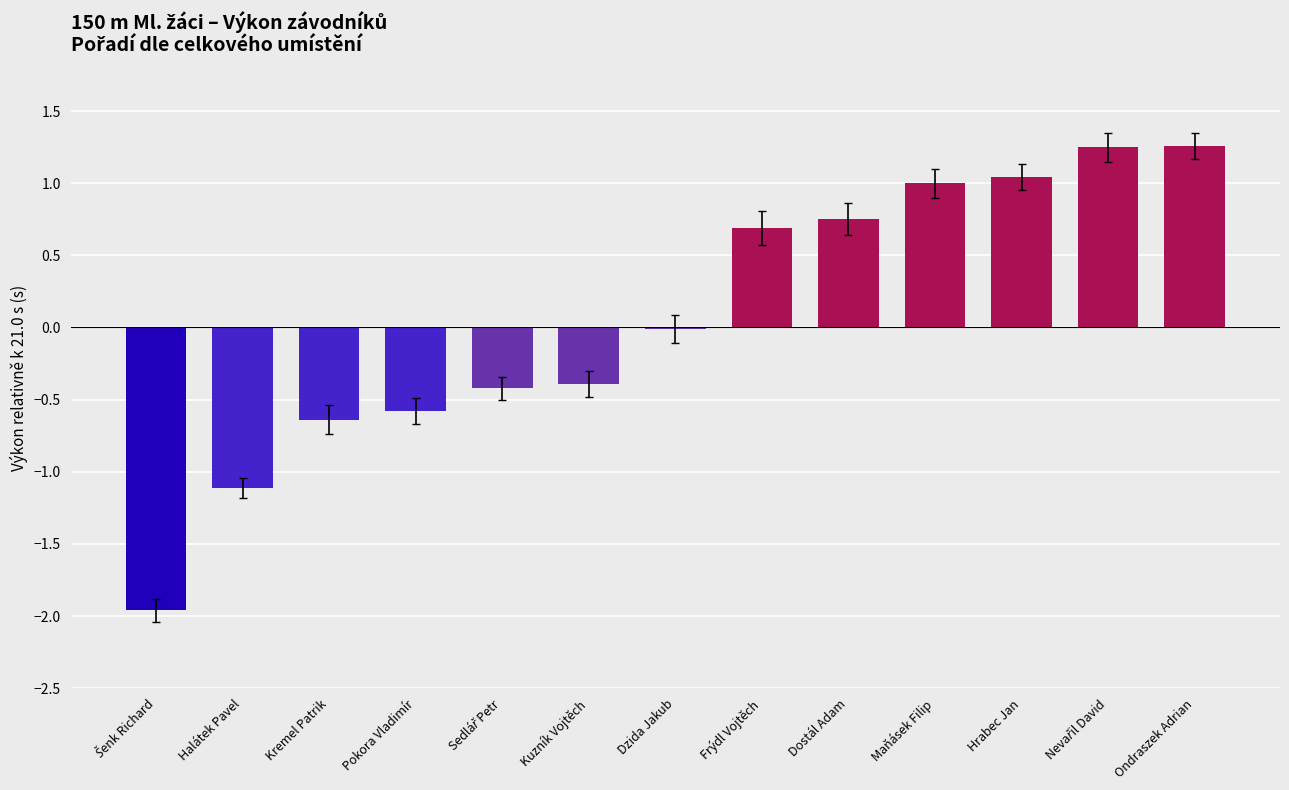

What is the greatest value displayed?

1.3